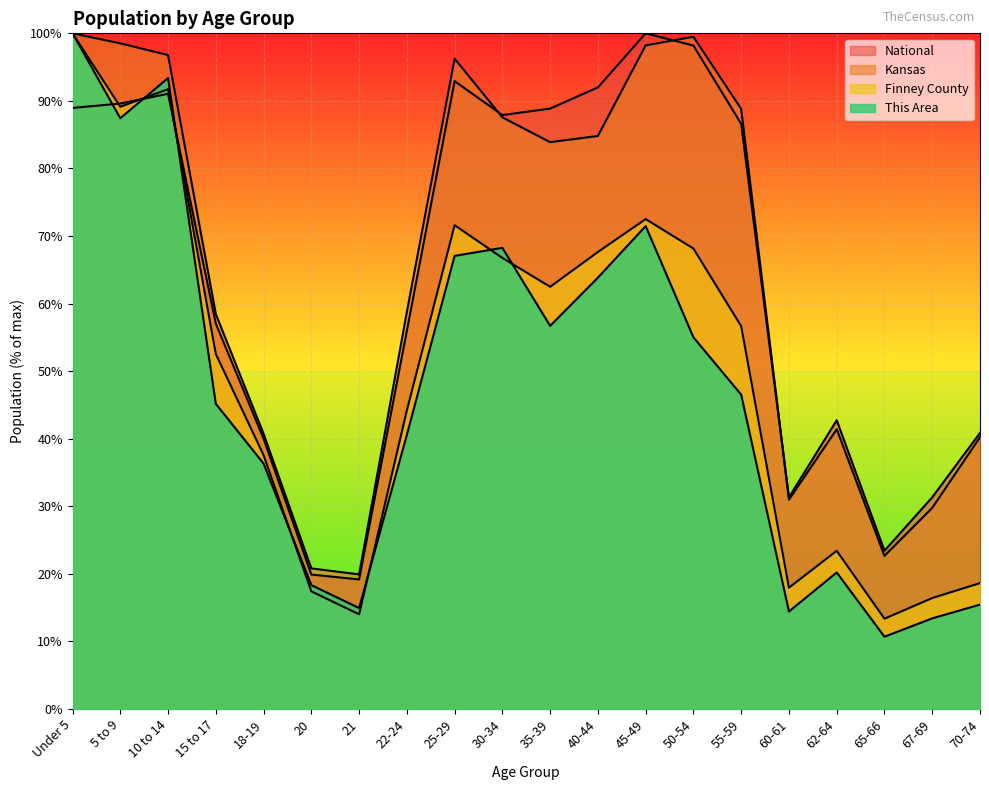

True or false: National and This Area intersect in this chart.

True